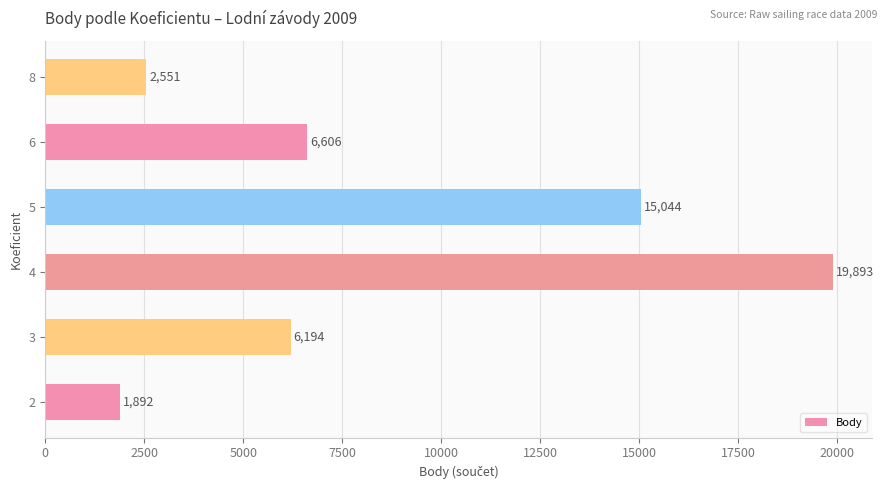

Where is the data nearest to the value 10892?

5